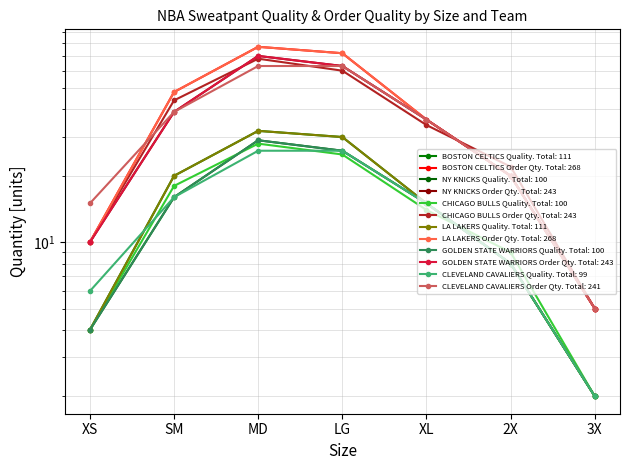

Rank the categories by CLEVELAND CAVALIERS PEARL GREY value from highest to lowest.

MD, LG, SM, XL, 2X, XS, 3X